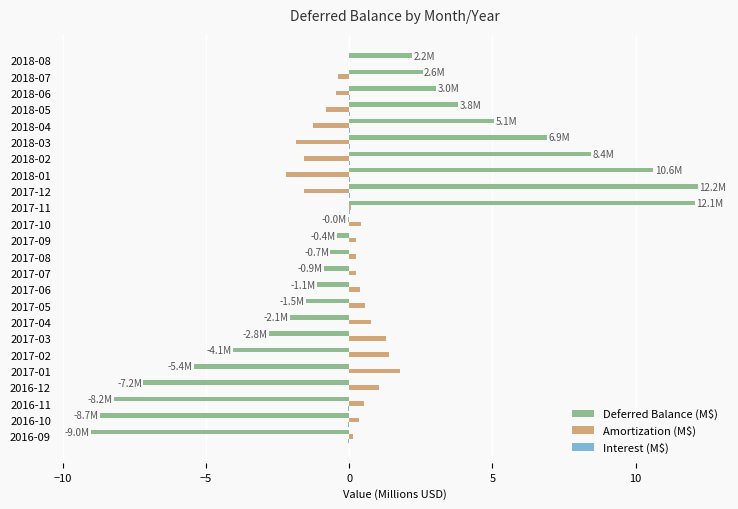

At which category is the sum across all series the highest?

2017-11